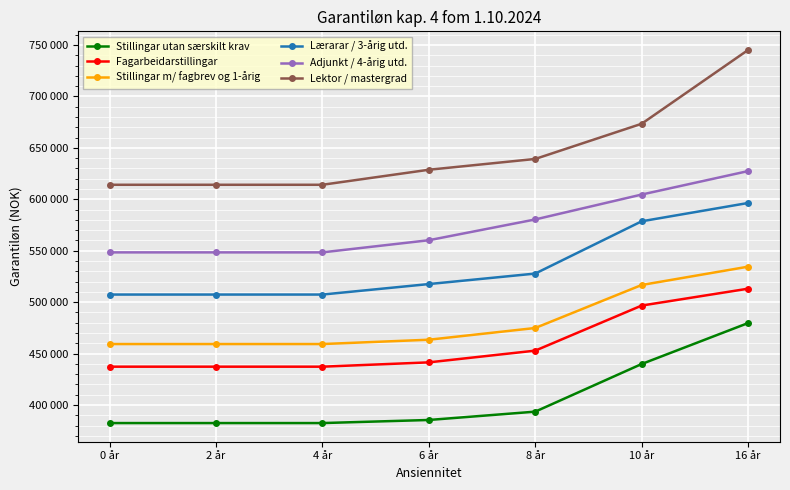

Is this an area chart (filled region under the line)?

No